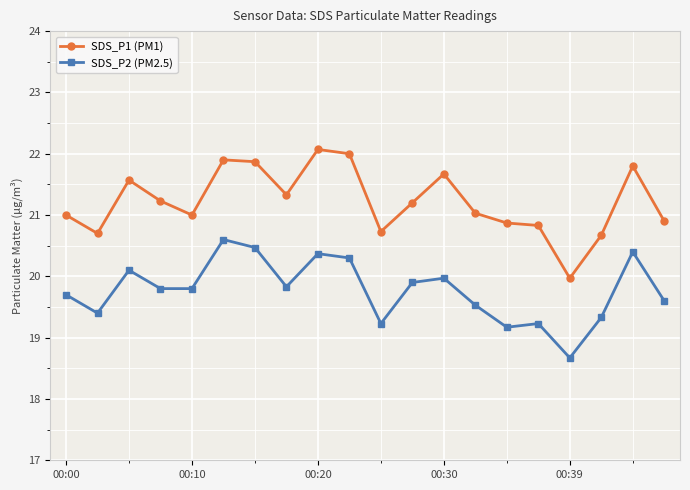

In SDS_P1 (PM1), how many points are lower than both neighbors (excluding endpoints)?

5